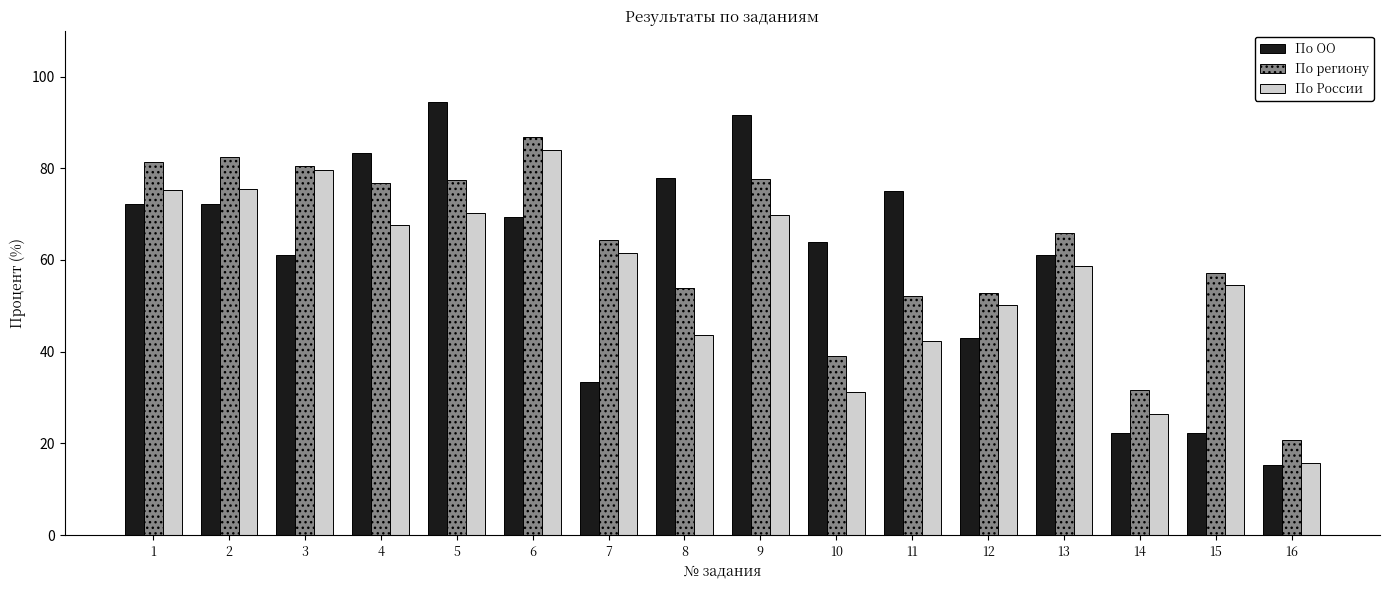

What is the sum of the По региону values at 13 and 12?

118.6